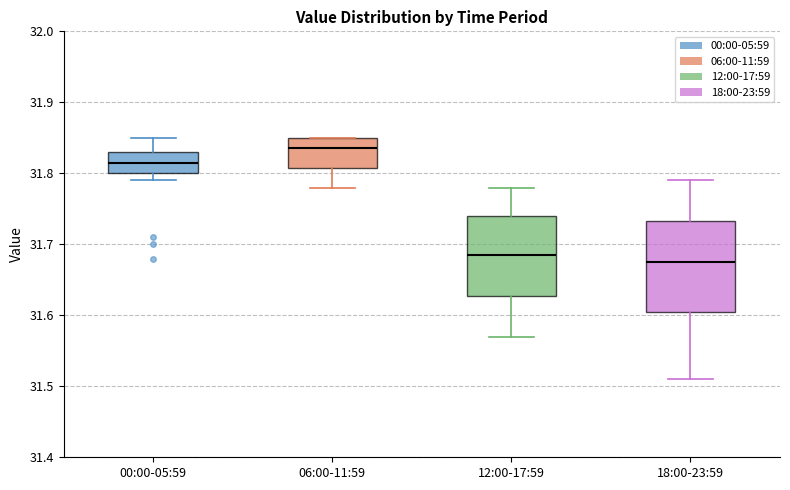

Comparing the boxes themselves (not the whiskers), which one is the tallest?

18:00-23:59